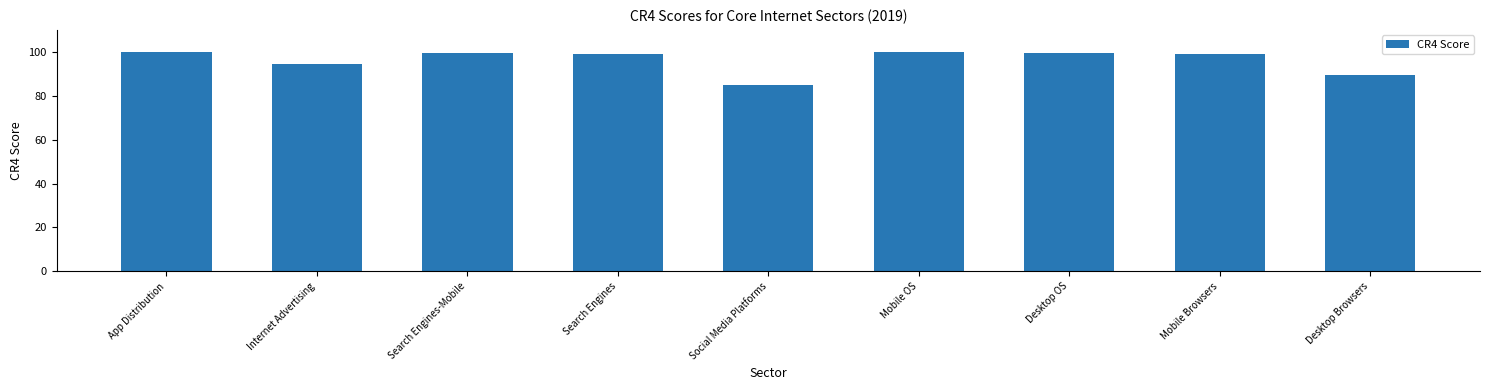

Approximately how many times larger is the value at Mobile Browsers compared to Social Media Platforms?

1.2